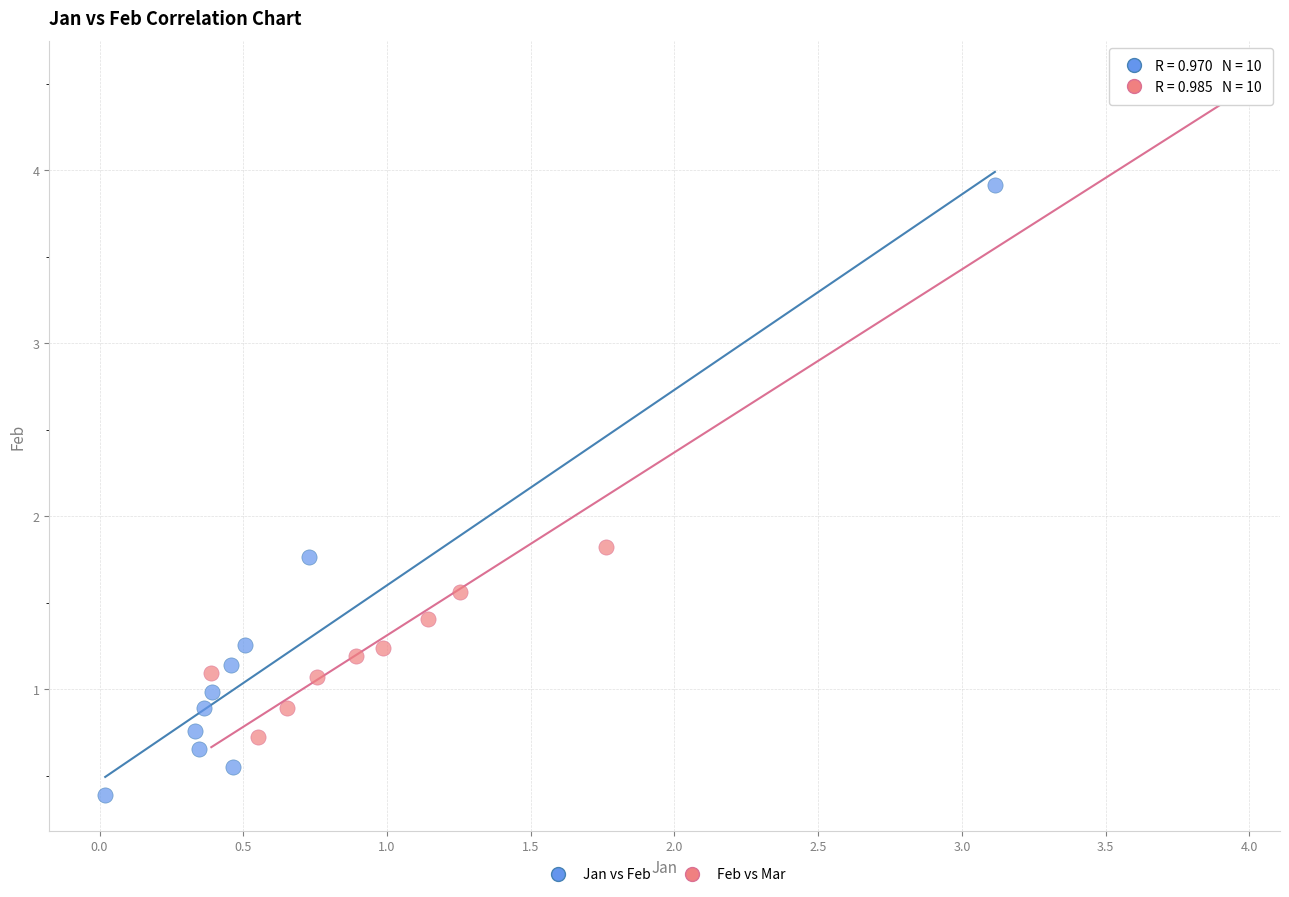

Which series contains the highest Y value?

Feb vs Mar